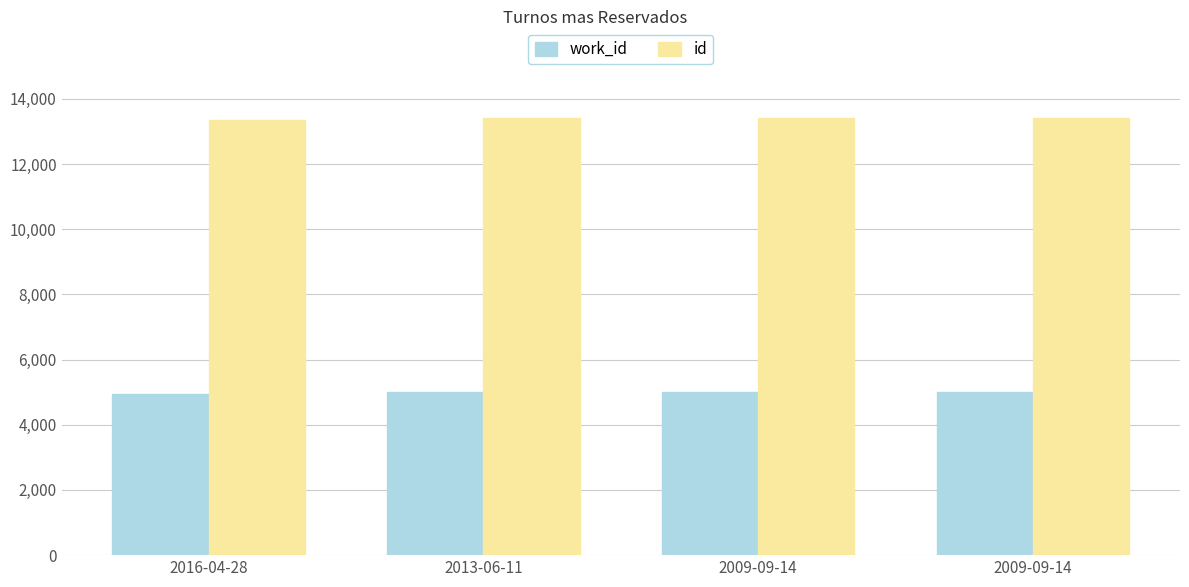

How many data points does each series have?

4